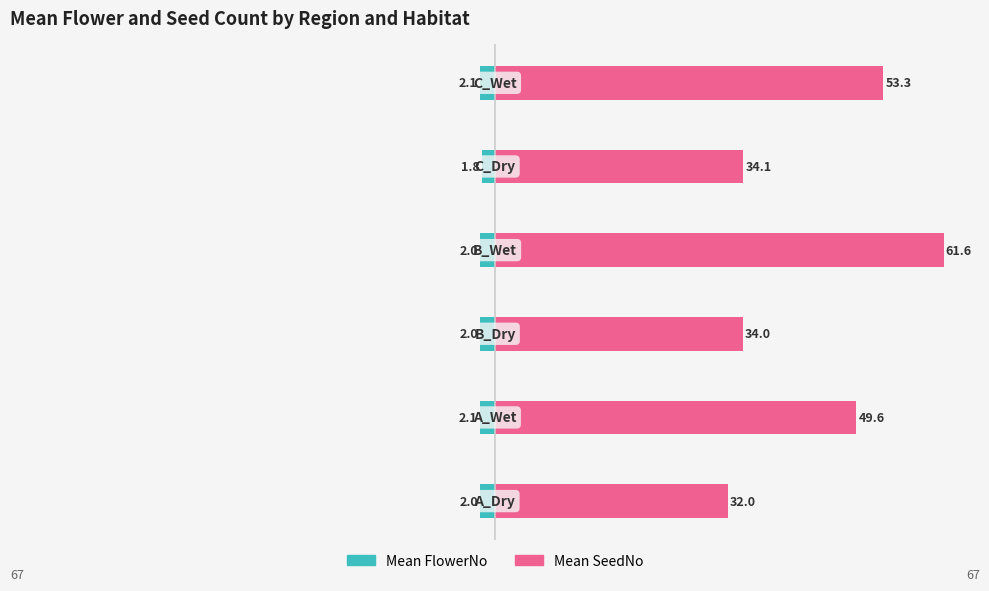

How many data points in Mean FlowerNo are less than -2?

2